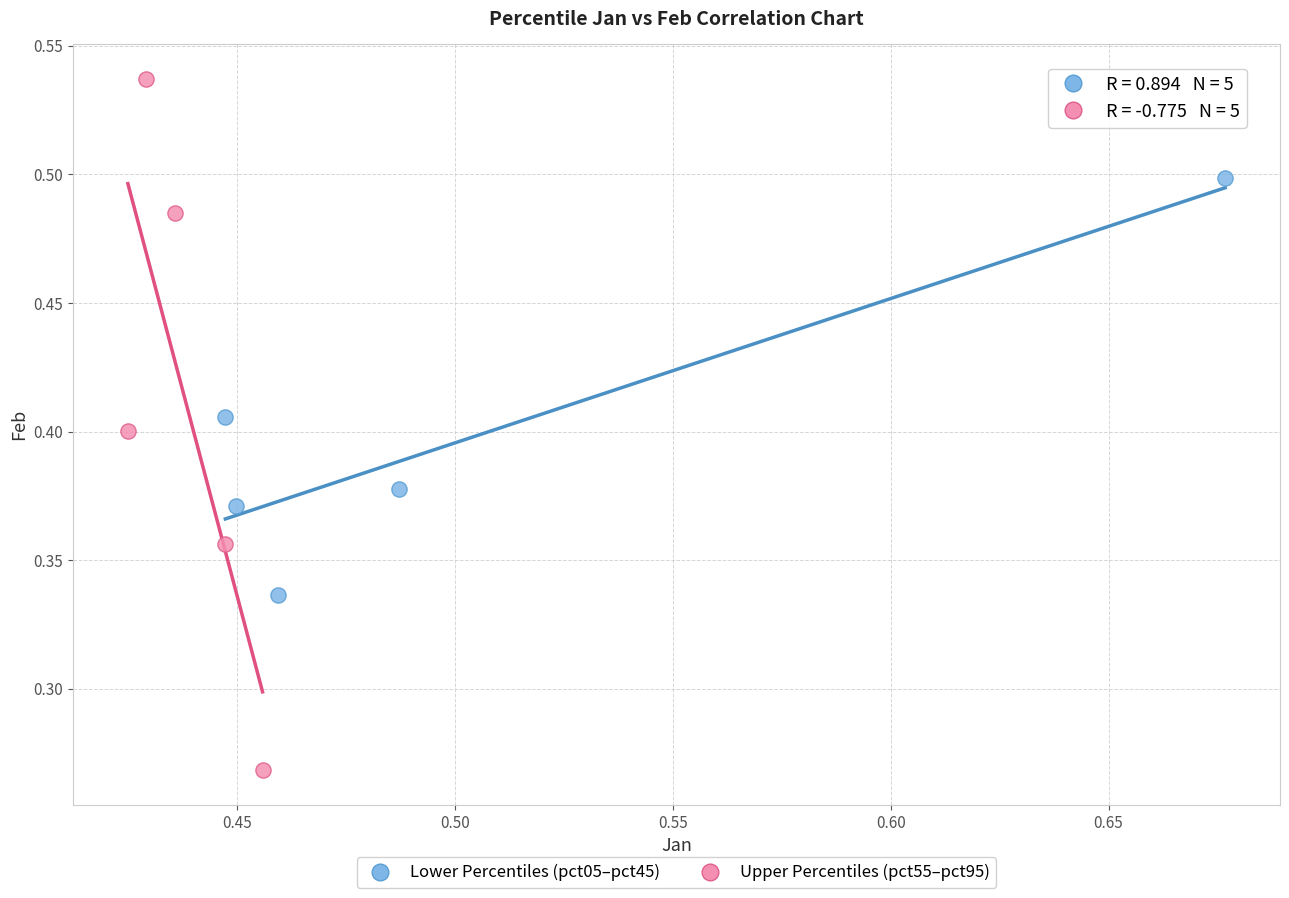

Which series has the largest Y range (max minus min)?

Upper Percentiles (pct55–pct95)